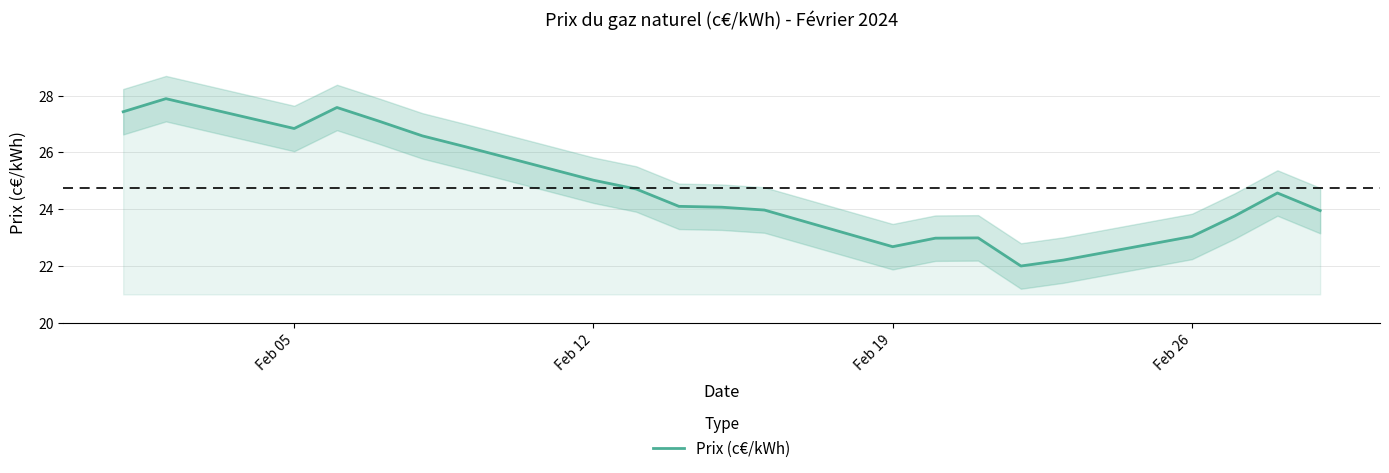

Reading left to right, extract all data points from this chart.

27.4	27.9	26.8	27.6	27.1	26.6	26.2	25.0	24.7	24.1	24.1	24.0	22.7	23.0	23.0	22.0	22.2	23.0	23.8	24.6	23.9